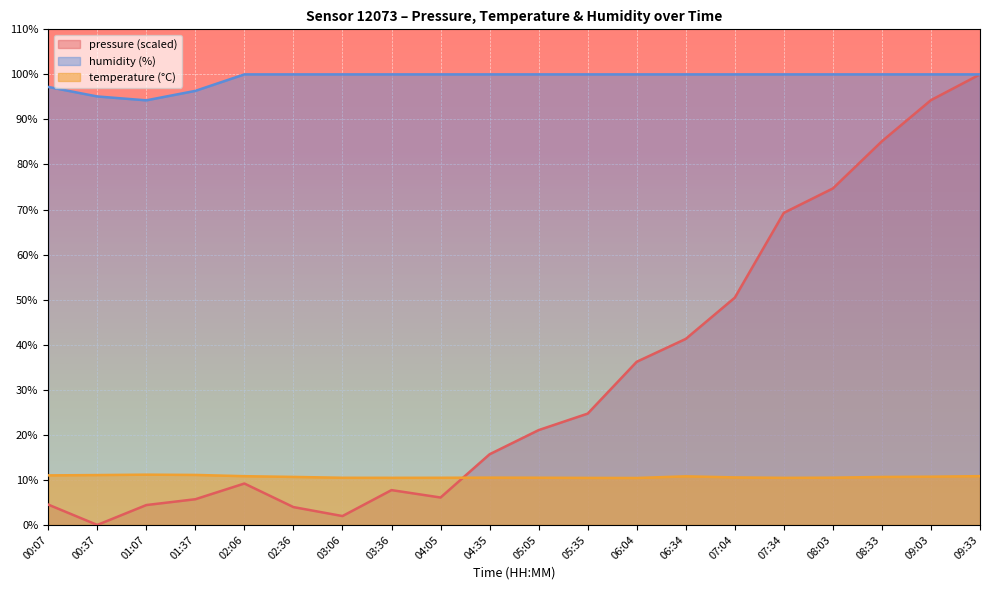

What is the total value across all series at 03:36?

118.2